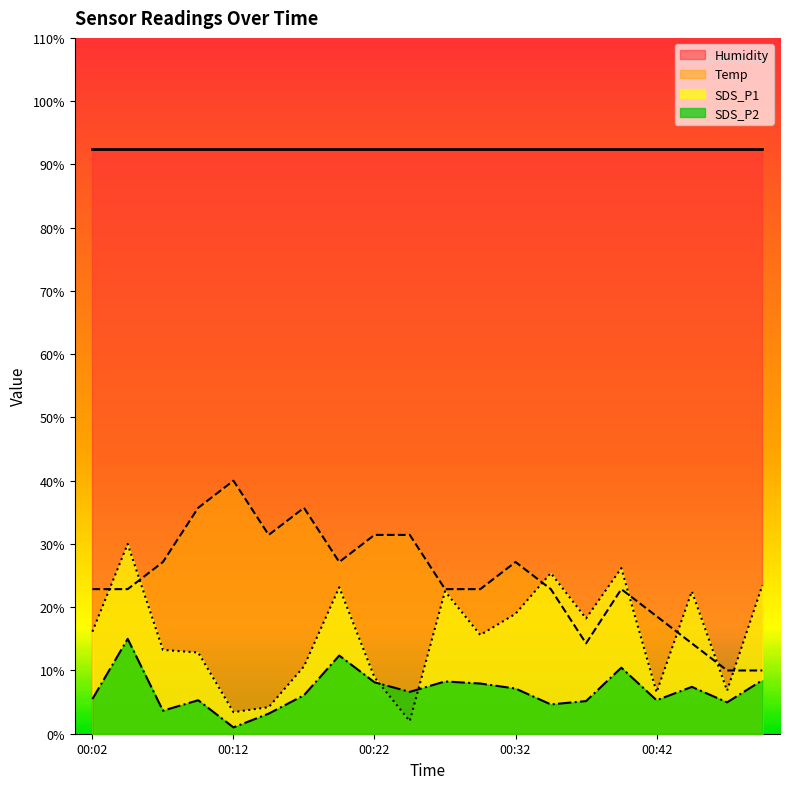

True or false: Humidity has a value of 57.9 at 00:42.

False